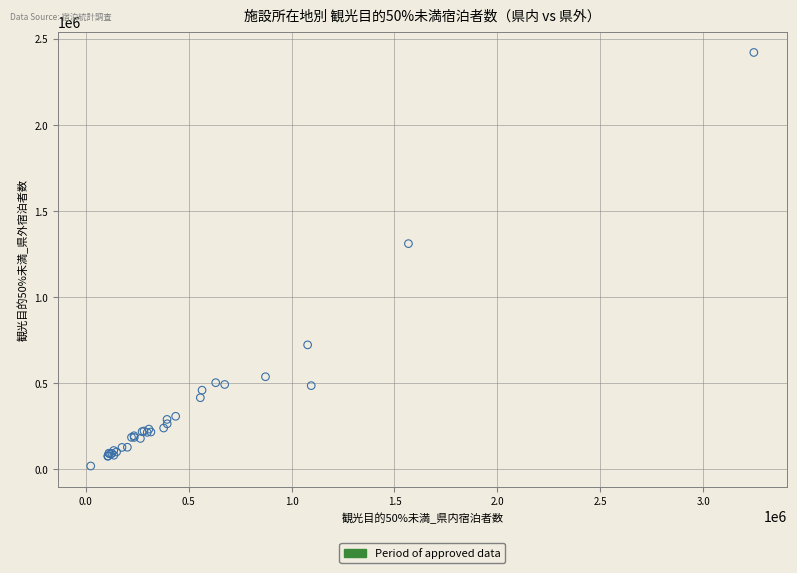

What Y value in the scatter plot is closest to 1221295?

1311950